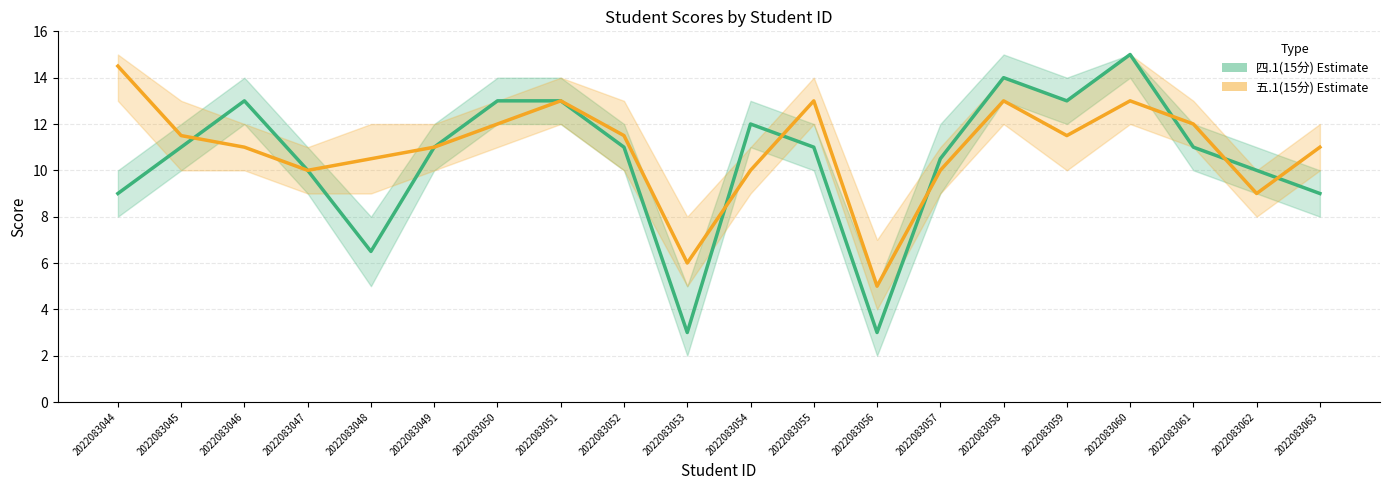

Reading left to right, extract all data points from this chart.

四.1(15分): 9.0	11.0	13.0	10.0	6.5	11.0	13.0	13.0	11.0	3.0	12.0	11.0	3.0	10.5	14.0	13.0	15.0	11.0	10.0	9.0
五.1(15分): 14.5	11.5	11.0	10.0	10.5	11.0	12.0	13.0	11.5	6.0	10.0	13.0	5.0	10.0	13.0	11.5	13.0	12.0	9.0	11.0